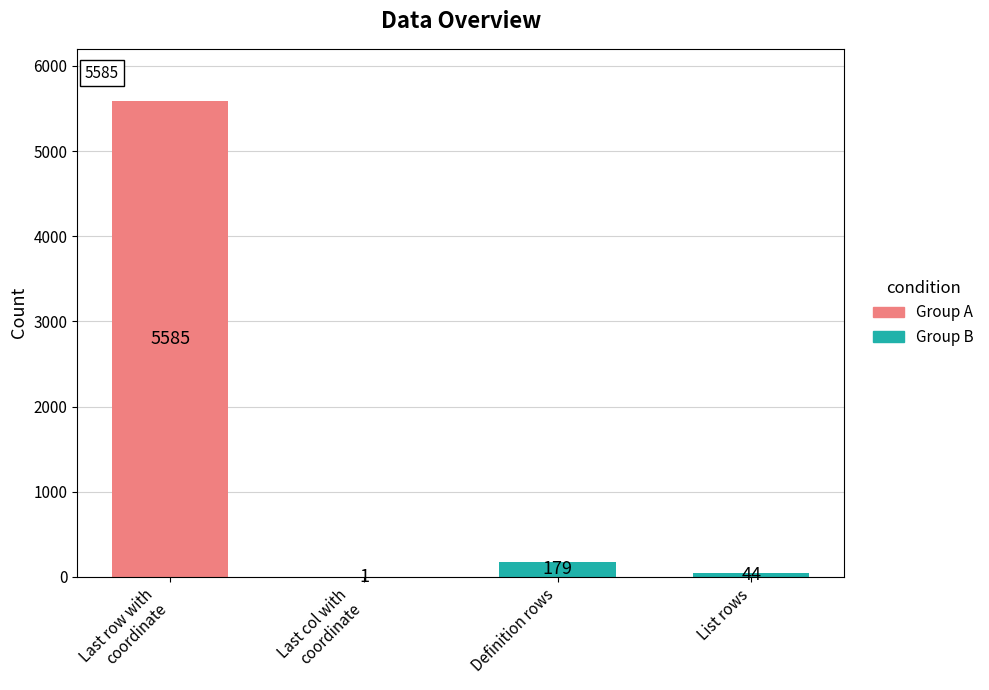

At which category does the chart reach its minimum across all series?

Last col with coordinate